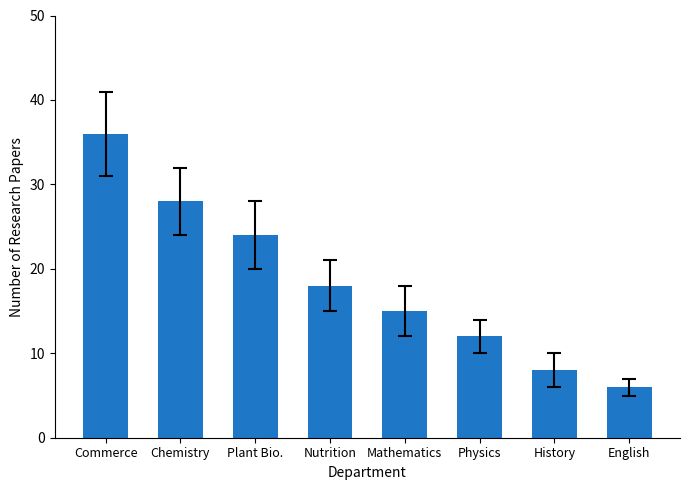

What value does the data have at Nutrition, to the nearest 5?

20